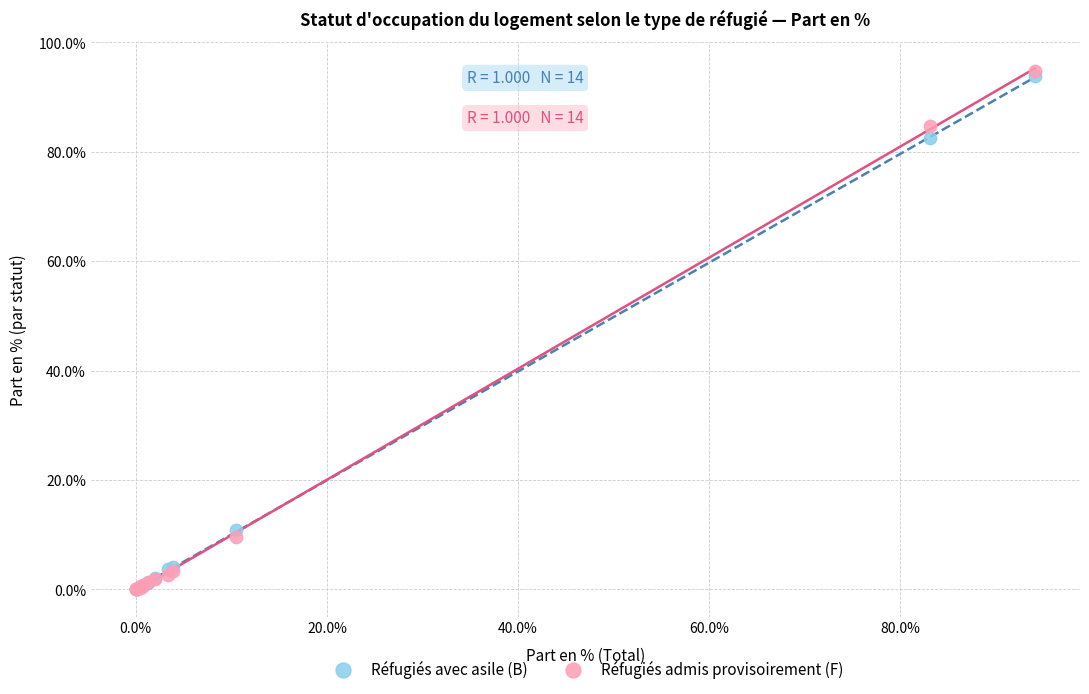

What are all the series names shown in the legend?

Réfugiés avec asile (B), Réfugiés admis provisoirement (F)